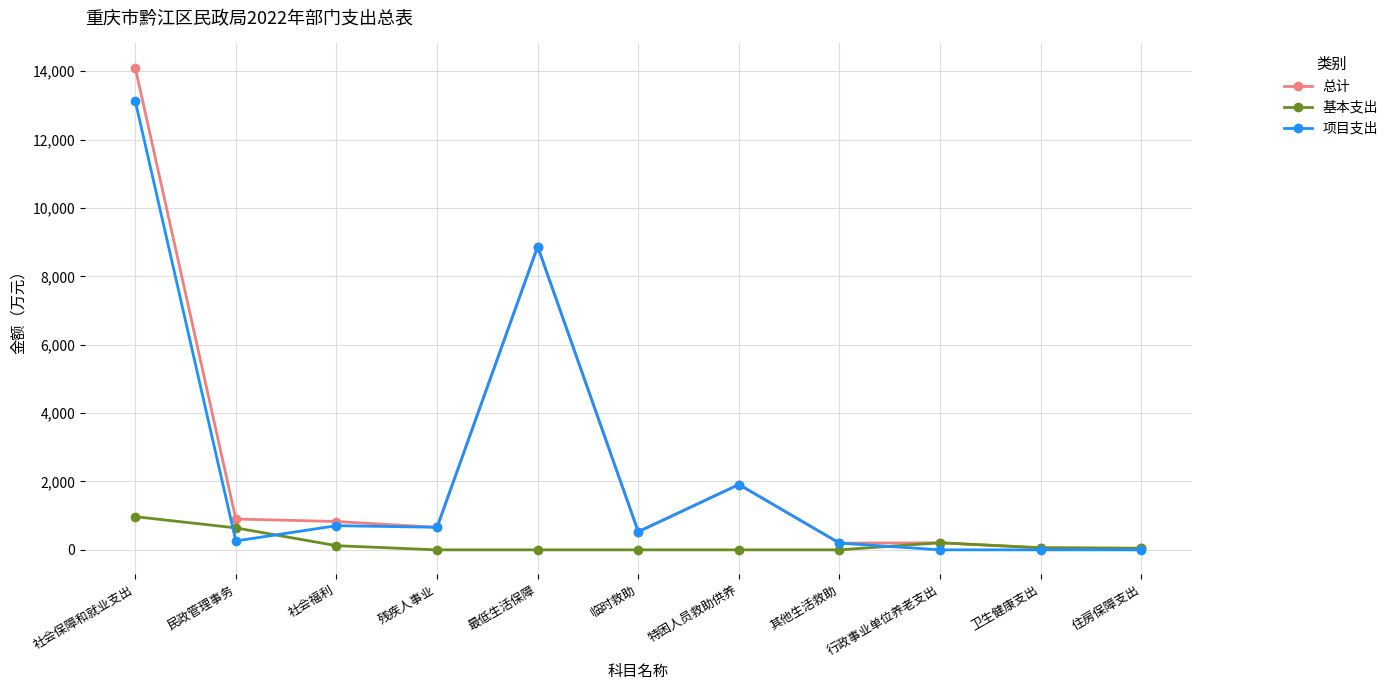

What is the spread (max minus min) of values at 最低生活保障?

8873.0